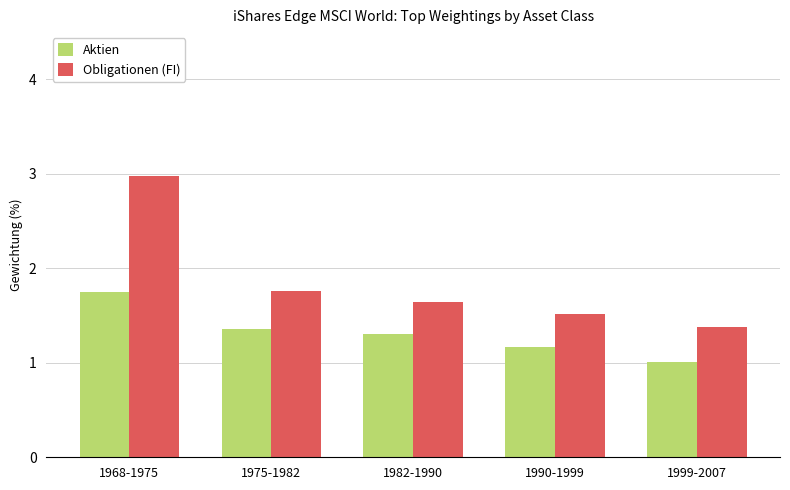

Read the Aktien value at 1975-1982.

1.4